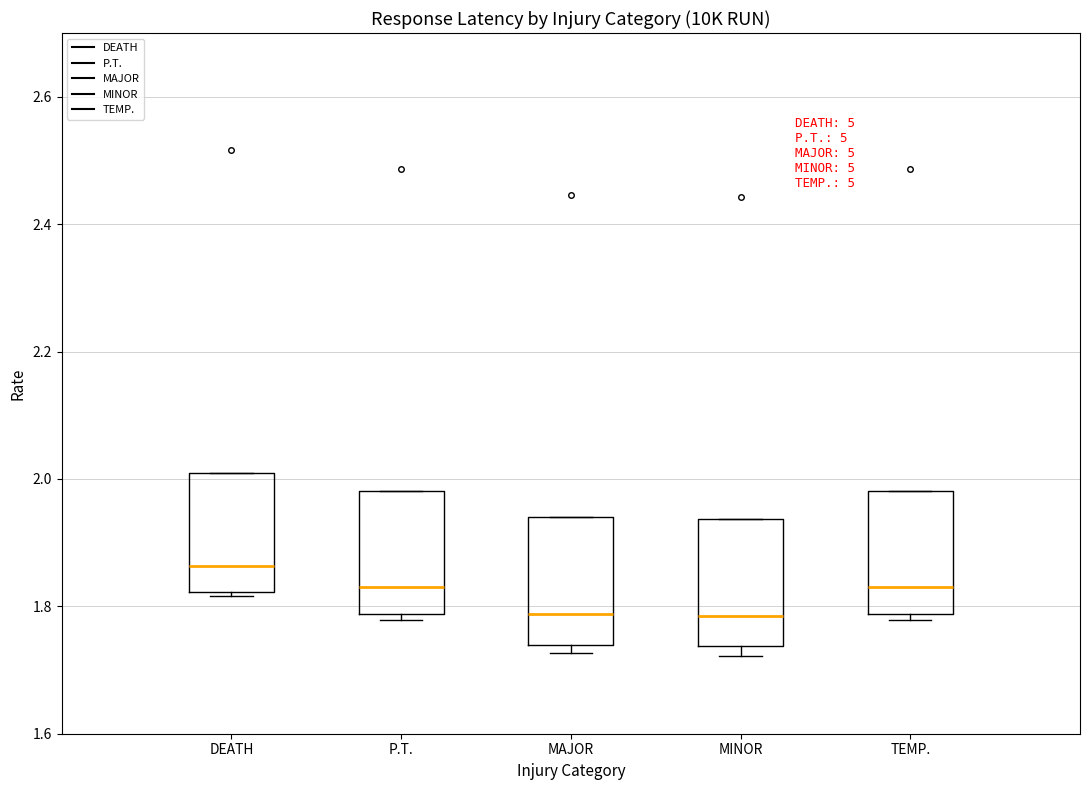

Reading left to right, transcribe this box plot: for each box, give where its median line is, the range the box spans, and where its two whiskers end, as read against the y-axis. The values are not printed on the chart, so give them approximately, as read against the axis.

DEATH: median 1.86, box 1.82 to 2.00, whiskers 1.82 to 2.00
P.T.: median 1.84, box 1.78 to 1.98, whiskers 1.78 (just below the box's lower edge) to 1.98
MAJOR: median 1.78, box 1.74 to 1.94, whiskers 1.72 to 1.94
MINOR: median 1.78, box 1.74 to 1.94, whiskers 1.72 to 1.94
TEMP.: median 1.84, box 1.78 to 1.98, whiskers 1.78 (just below the box's lower edge) to 1.98